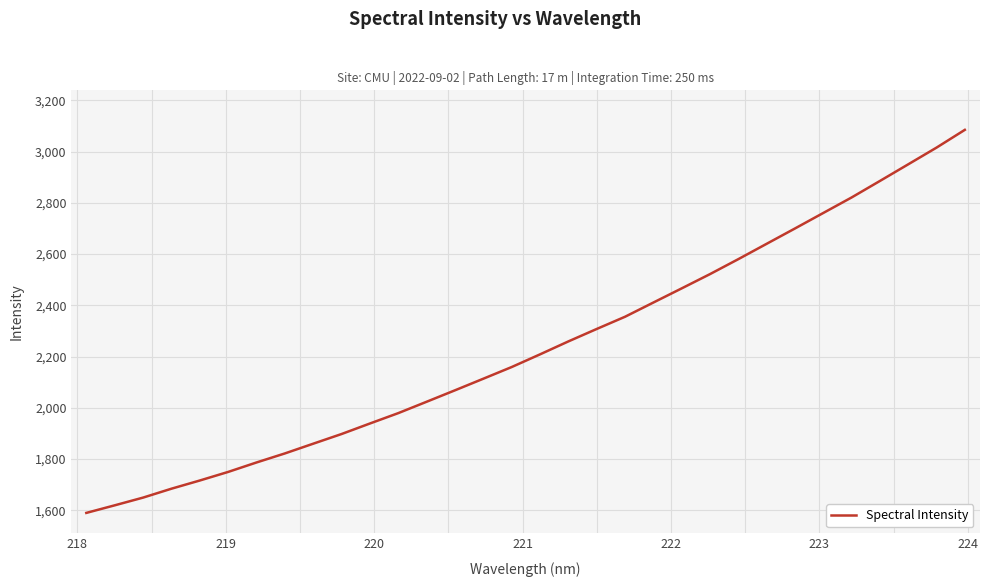

What is the maximum value shown in the chart?

3084.8